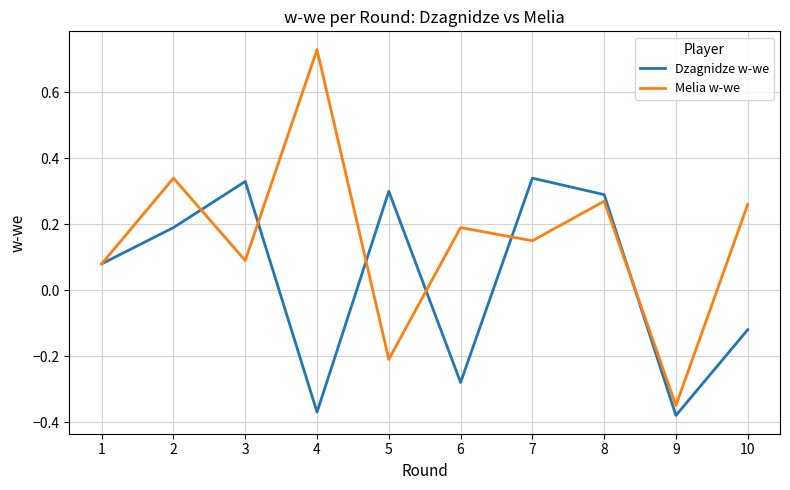

What is the total value across all series at 7?

0.5